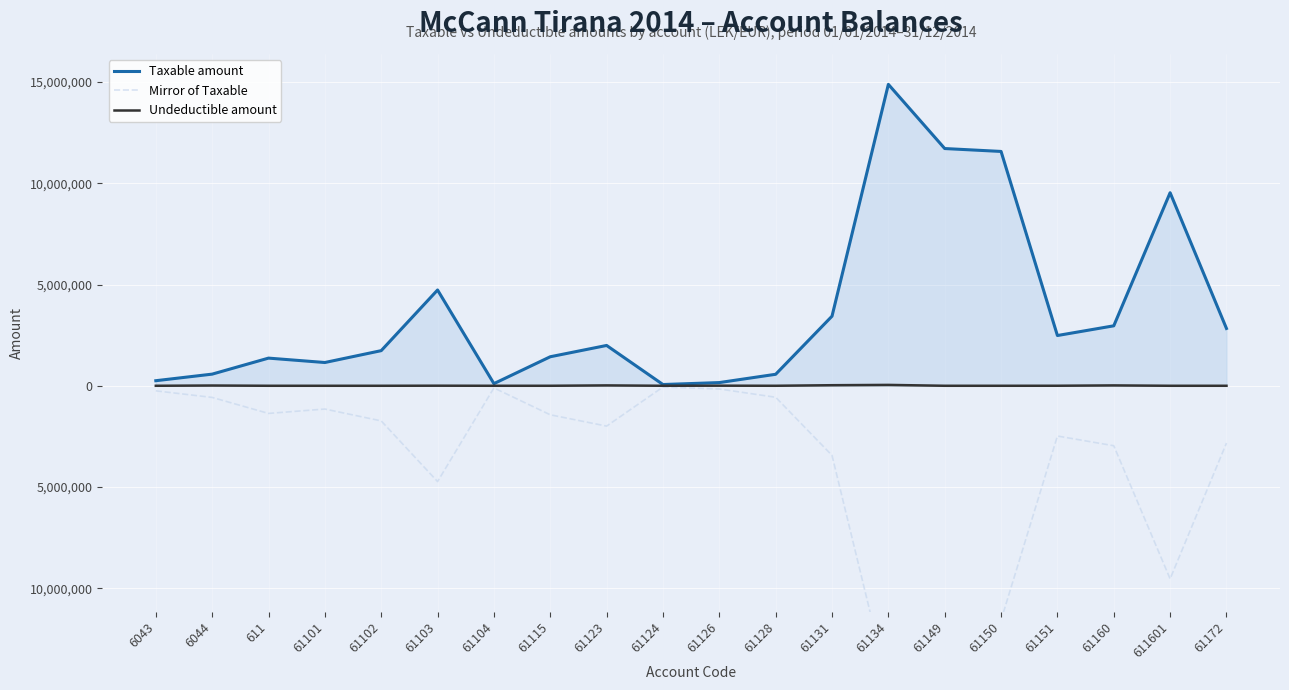

True or false: Mirror of Taxable and Undeductible amount intersect in this chart.

False